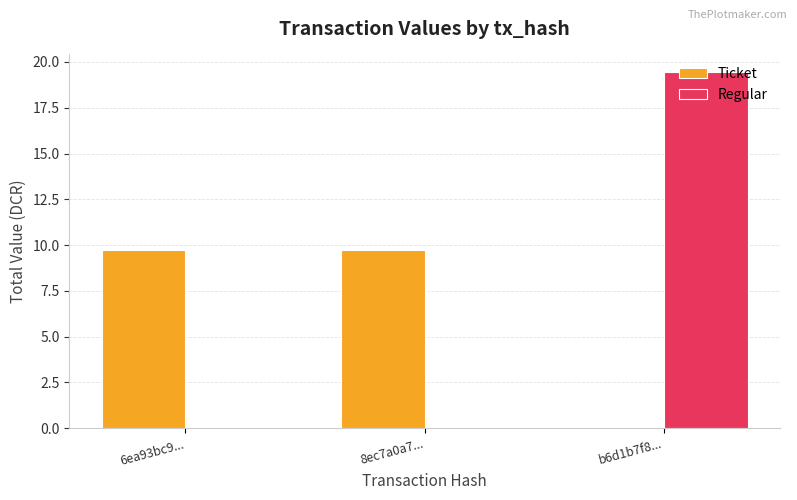

What is the total value across all series at 8ec7a0a7...?

9.7